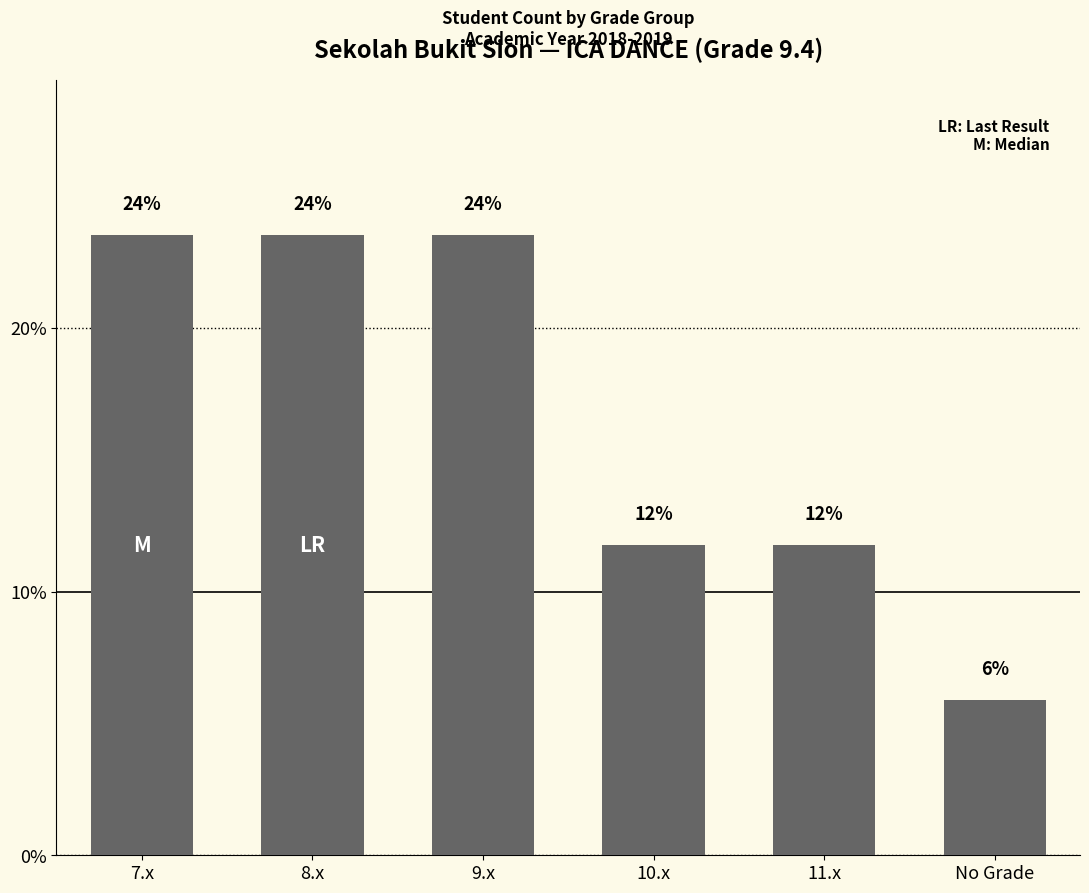

How many bars are there in total?

6